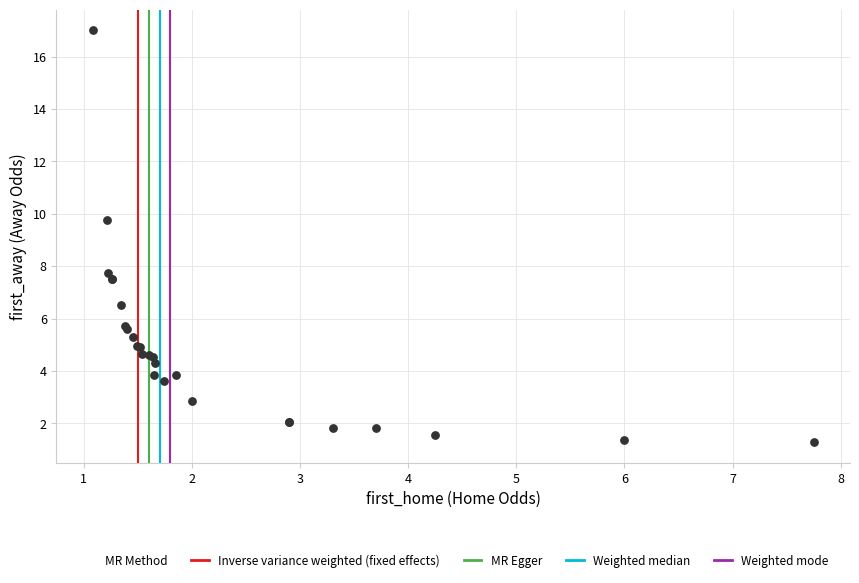

What Y value in the scatter plot is closest to 9?

9.8